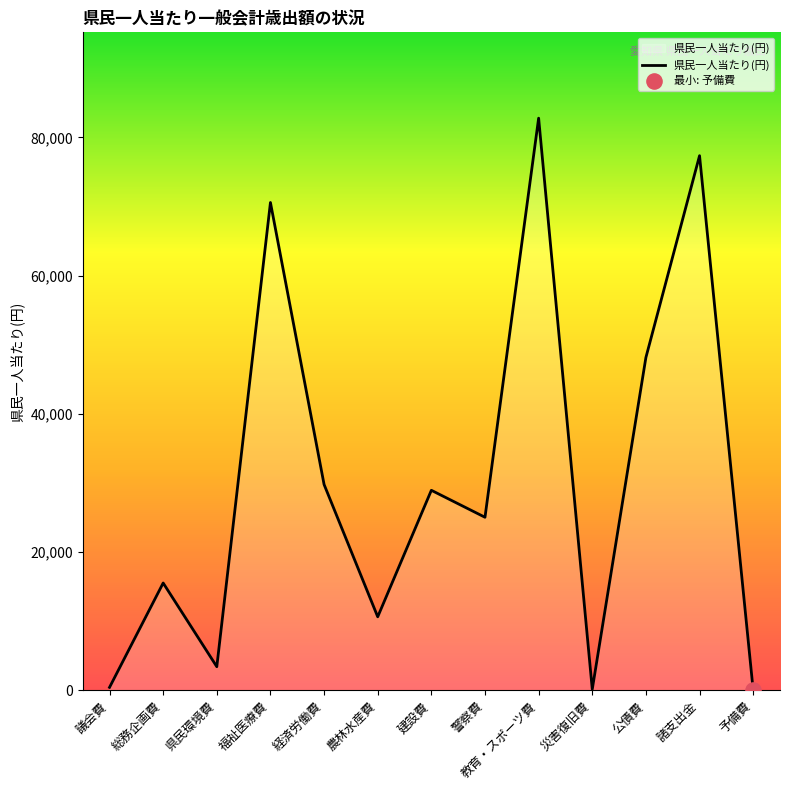

Approximately how many times larger is the value at 県民環境費 compared to 農林水産費?

0.3